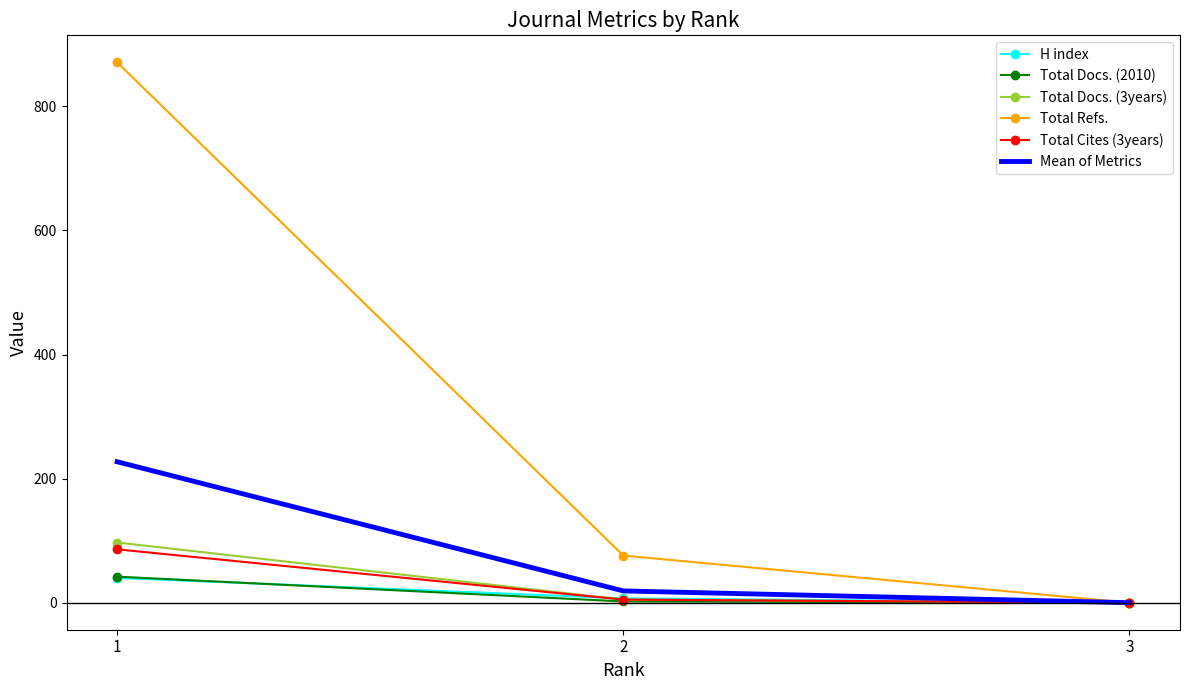

At which label is Total Docs. (2010) closest to 21?

2